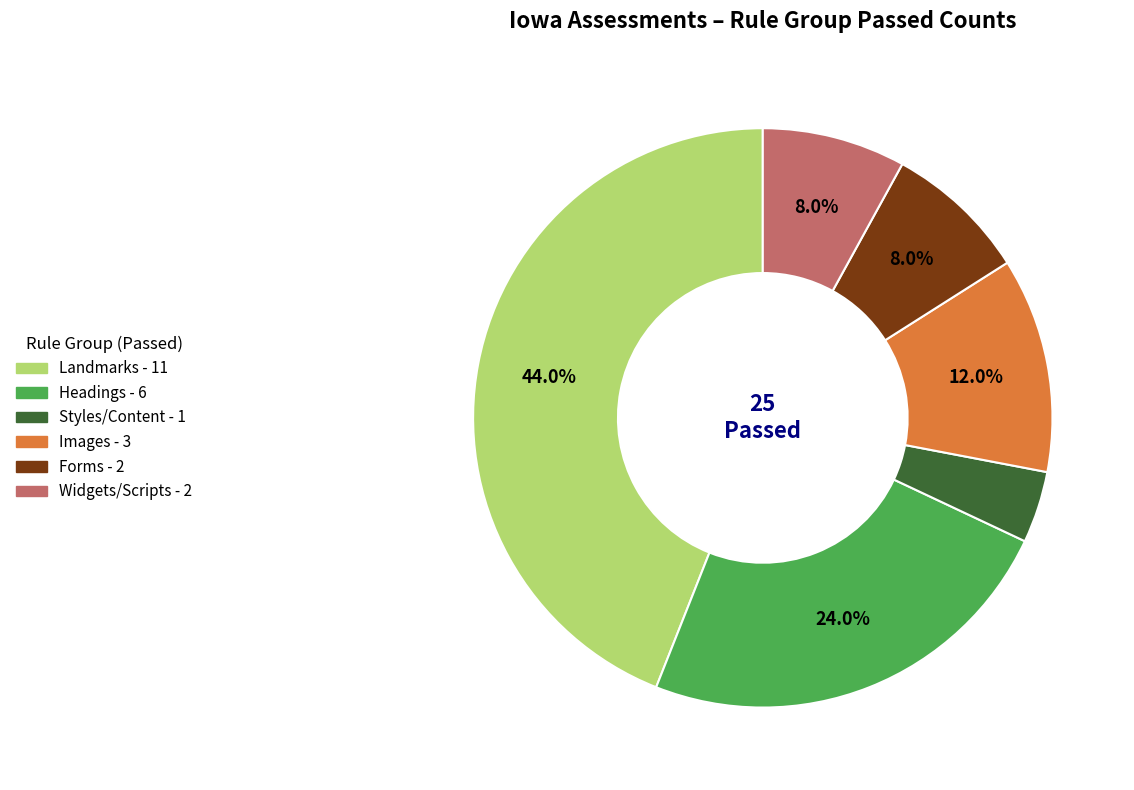

Is there a majority slice in this chart?

No